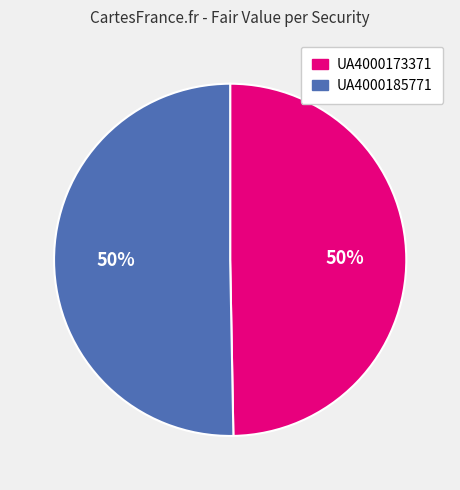

What percentage is the UA4000185771 slice, to the nearest percent?

50%